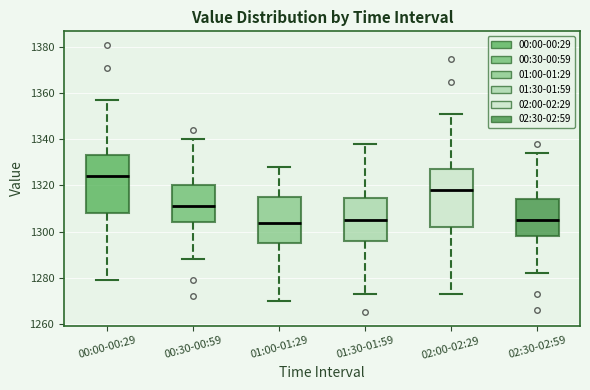

Which box's median line is the highest?

00:00-00:29